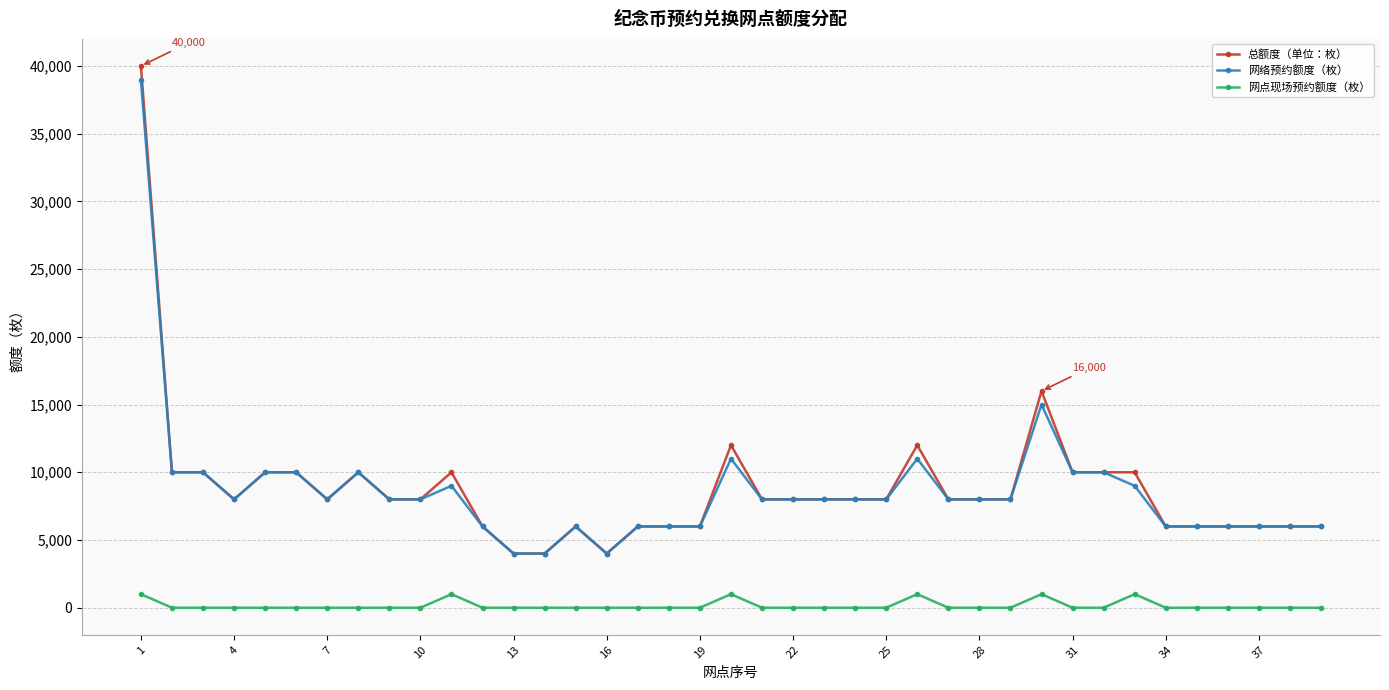

True or false: 网点现场预约额度（枚） and 总额度（单位：枚） cross at least once.

False